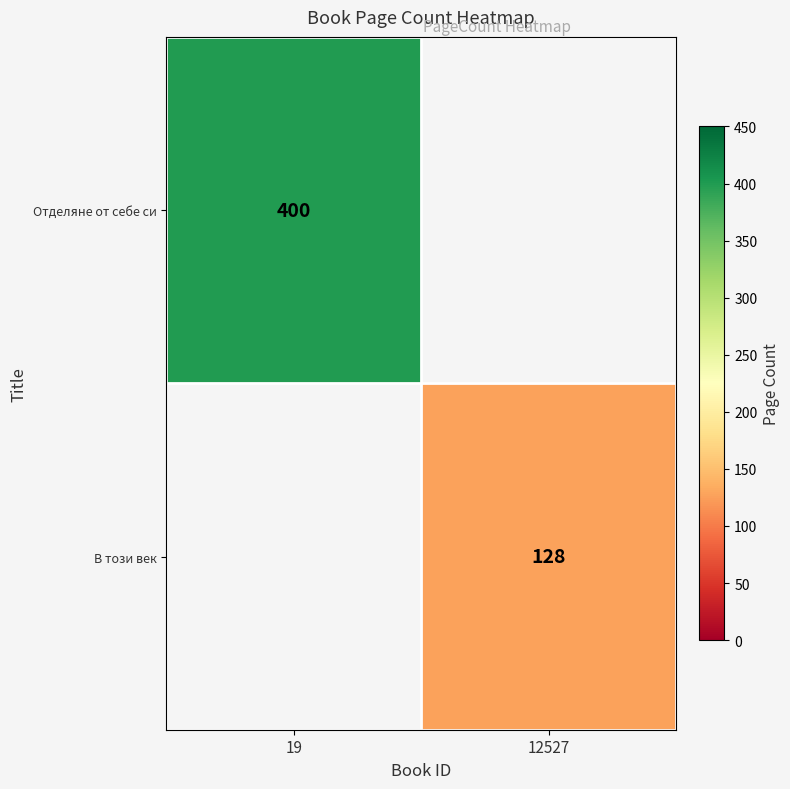

Is the value of Отделяне от себе си at 19 greater than the value of В този век at 12527?

Yes